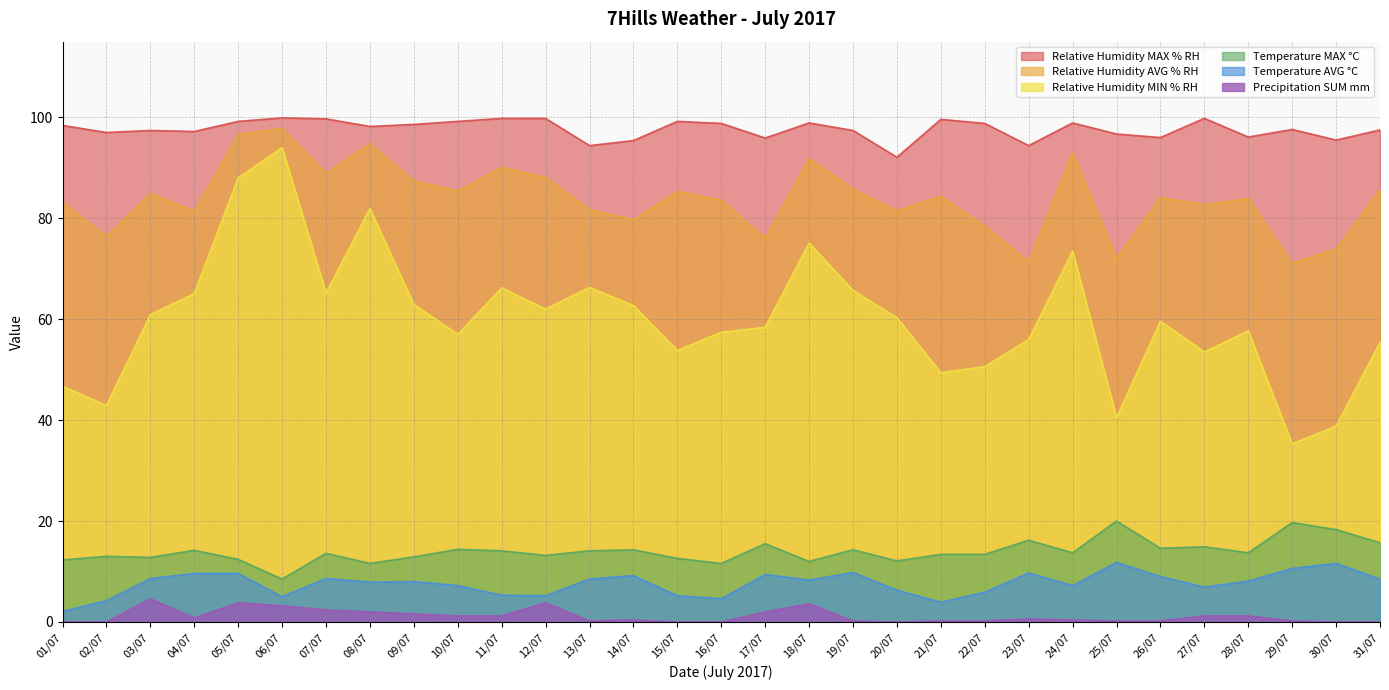

What is the difference between the maximum and minimum values in the Temperature MAX °C series?

11.5